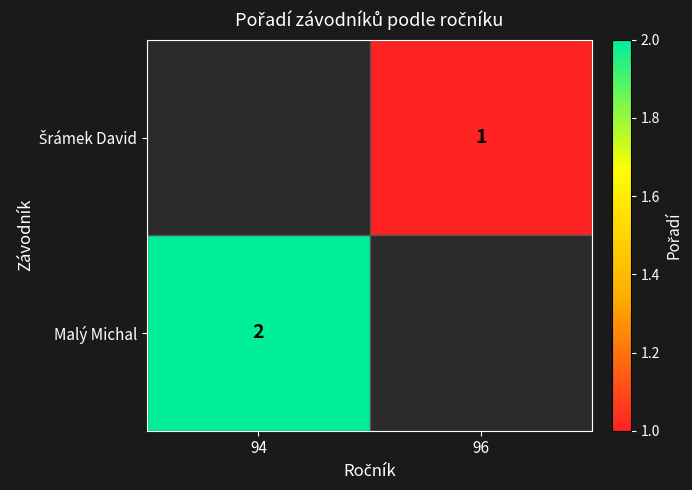

True or false: Malý Michal has a value of 2 at 94.

True